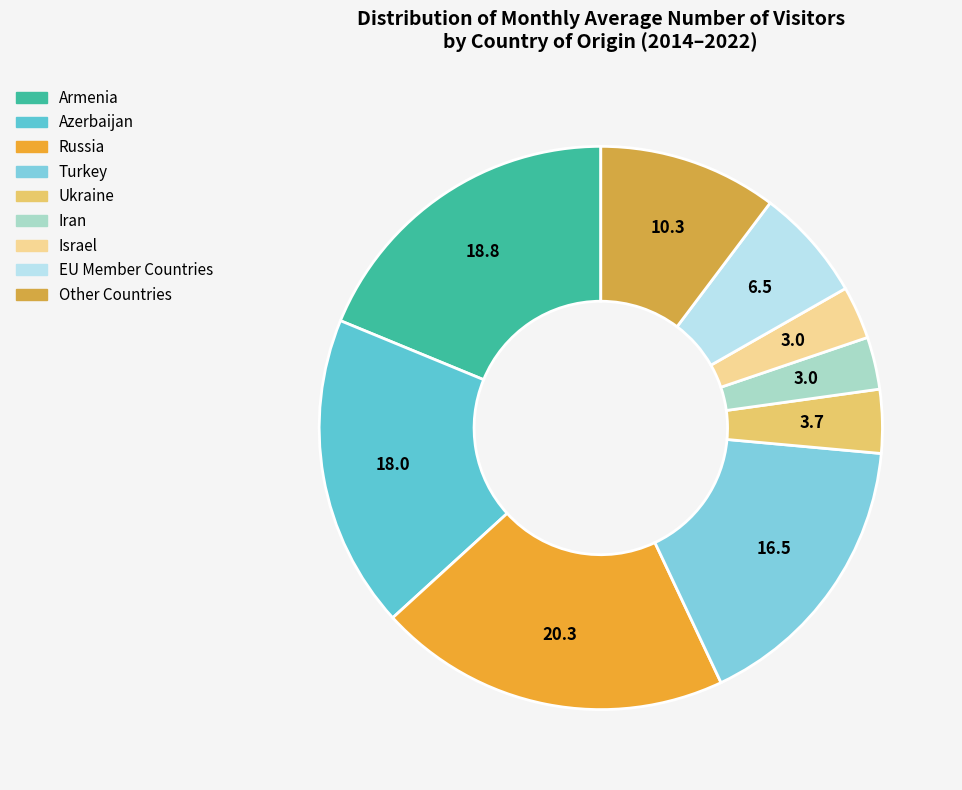

Count the number of slices in the pie.

9